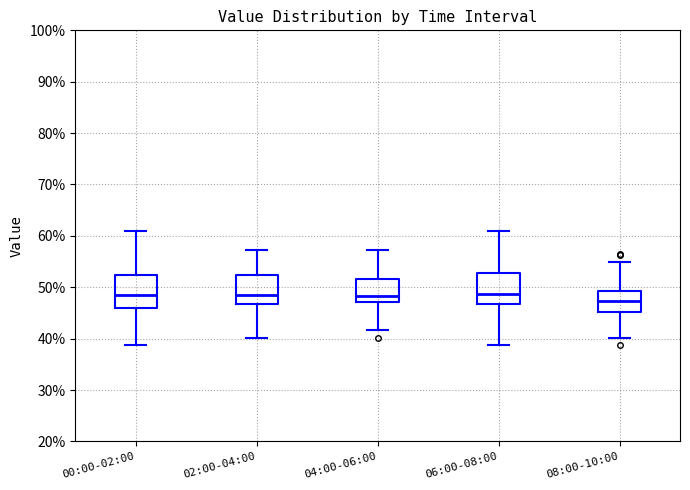

Where does the upper whisker of the box for 04:00-06:00 end on the y-axis? The values are not printed on the chart, so give them approximately, as read against the axis.

57